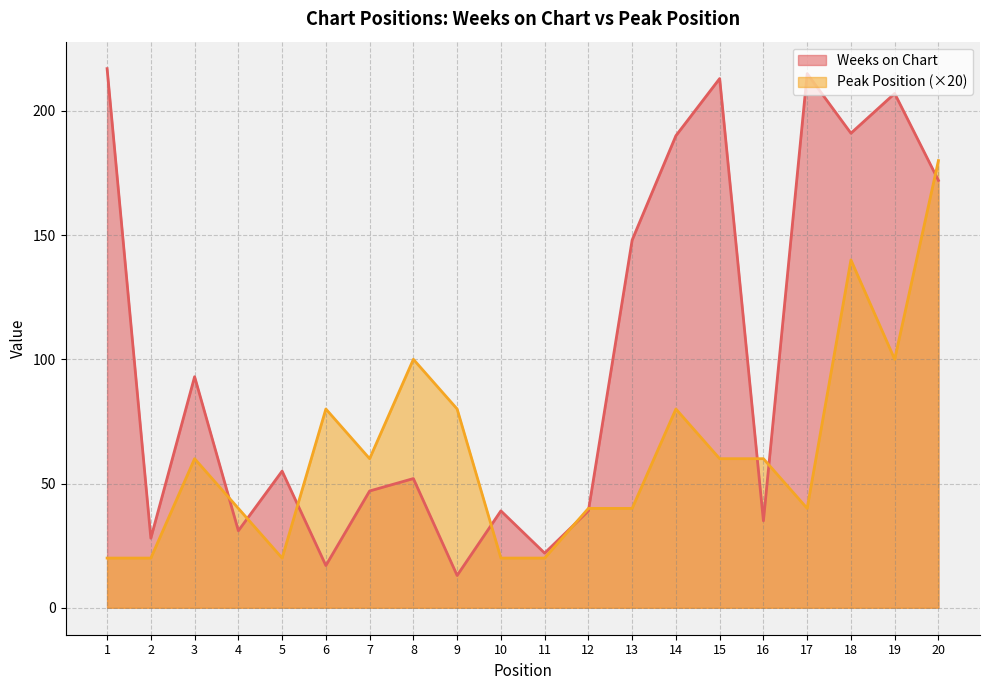

What is the sum of the Weeks on Chart values at 3 and 10?

132